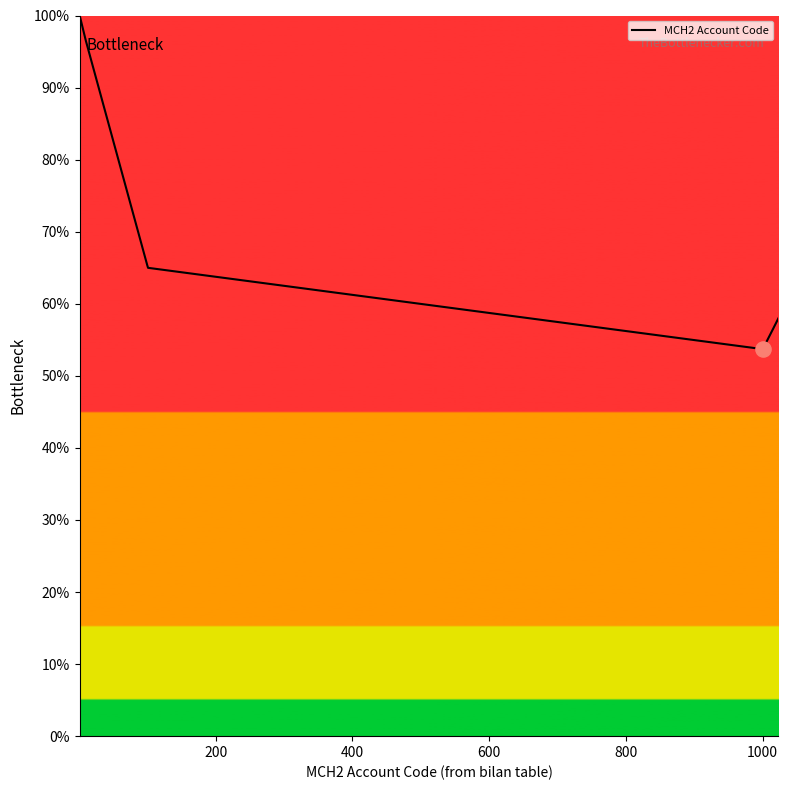

What is the minimum value shown in the chart?

53.7